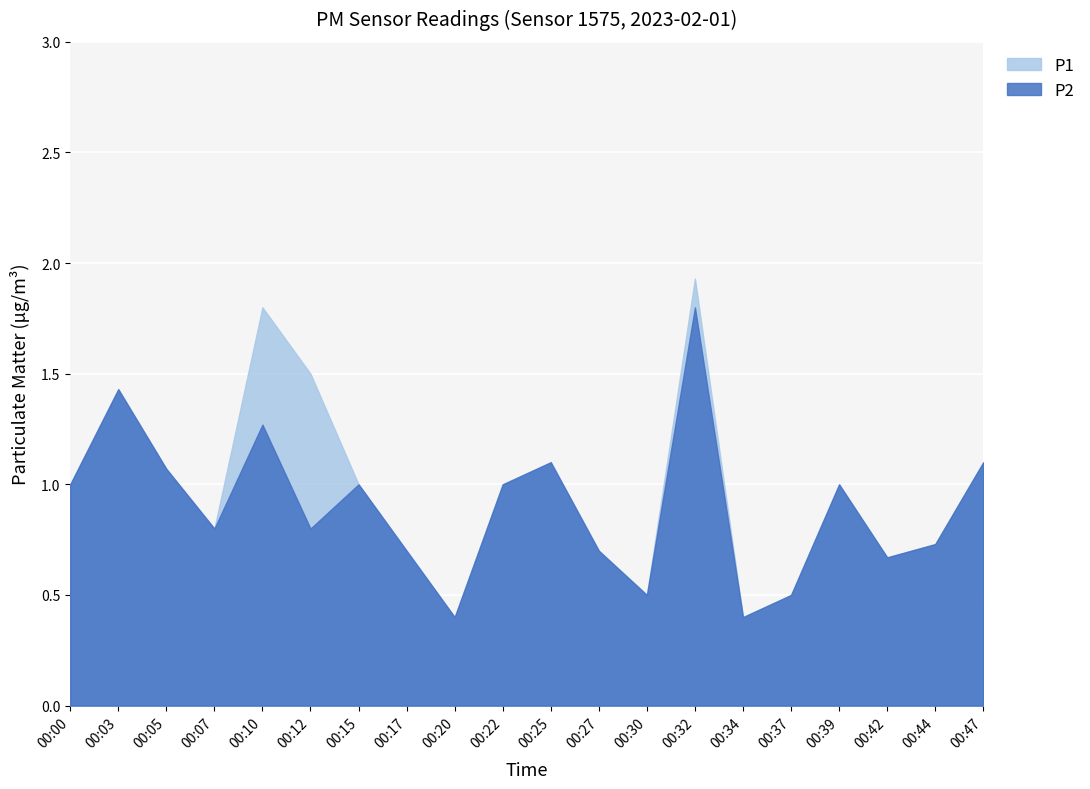

Which label corresponds to the smallest value in the chart?

00:20